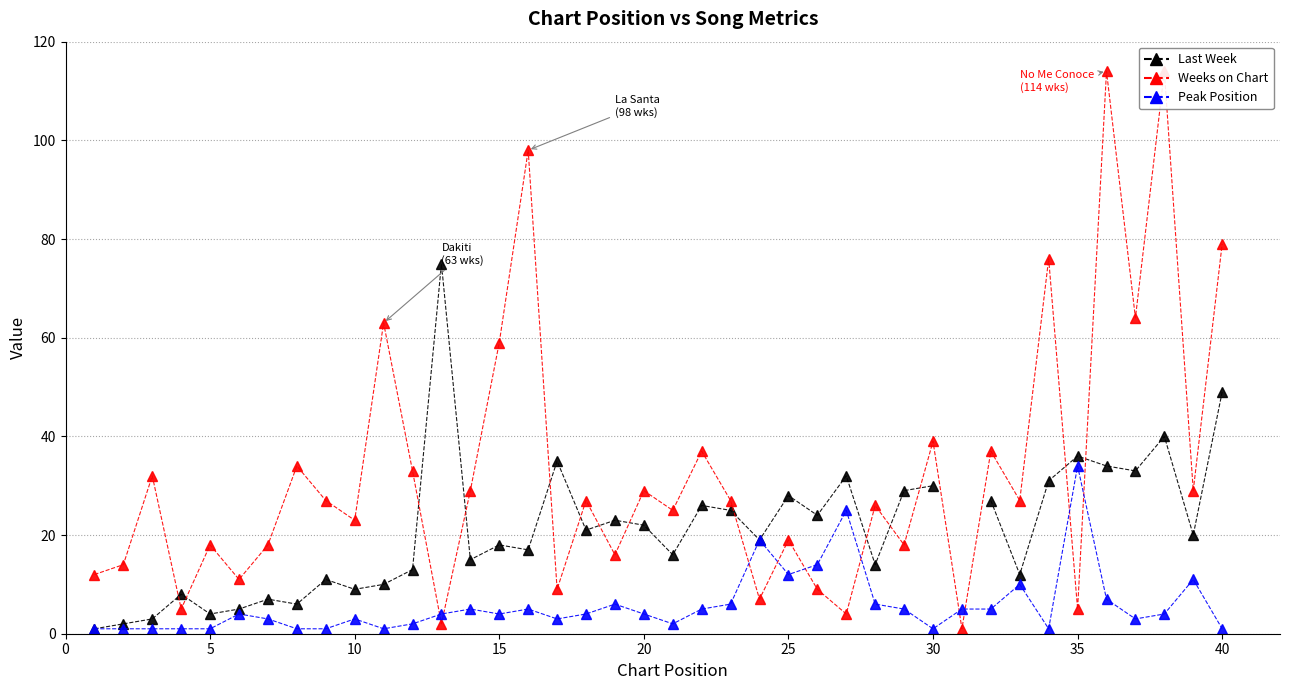

What is the value of the Last Week point at the 3rd from the left?

3.0